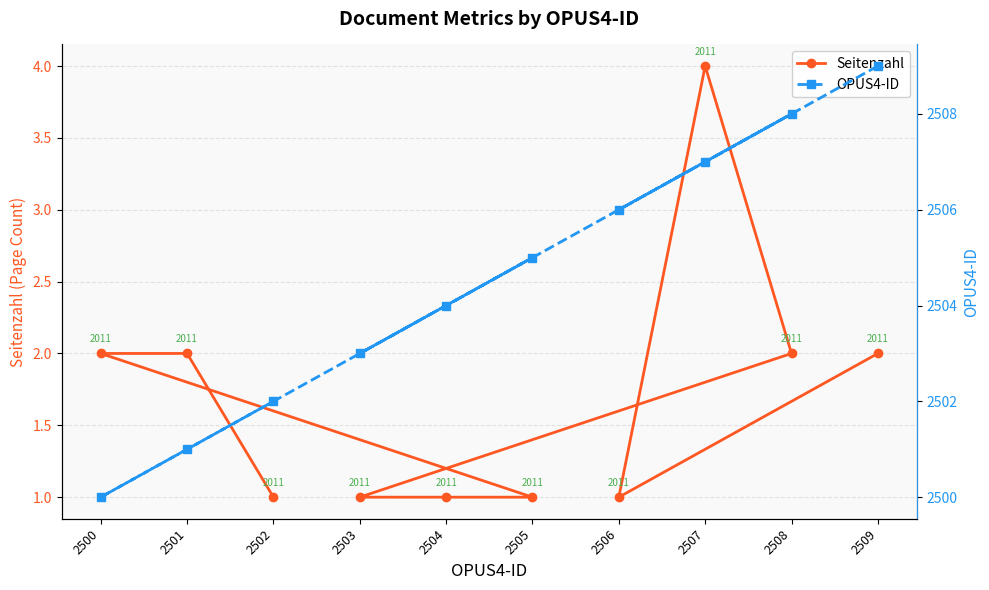

At which label does Seitenzahl reach its minimum?

2506